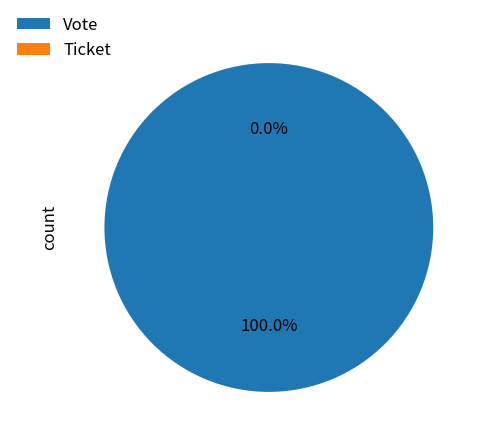

True or false: Ticket accounts for 8% of the total.

False